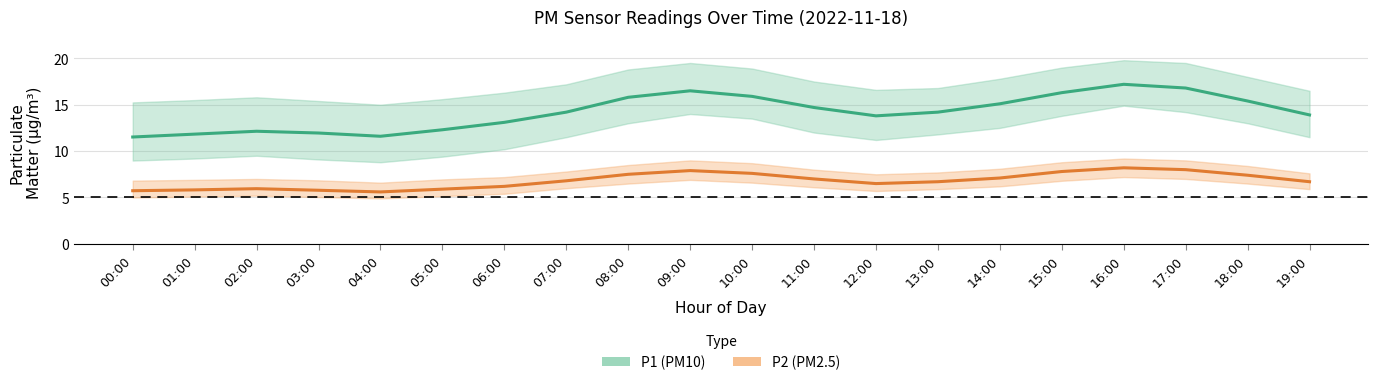

Is the value of P1 (PM10) at 07:00 greater than the value of P2 (PM2.5) at 10:00?

Yes